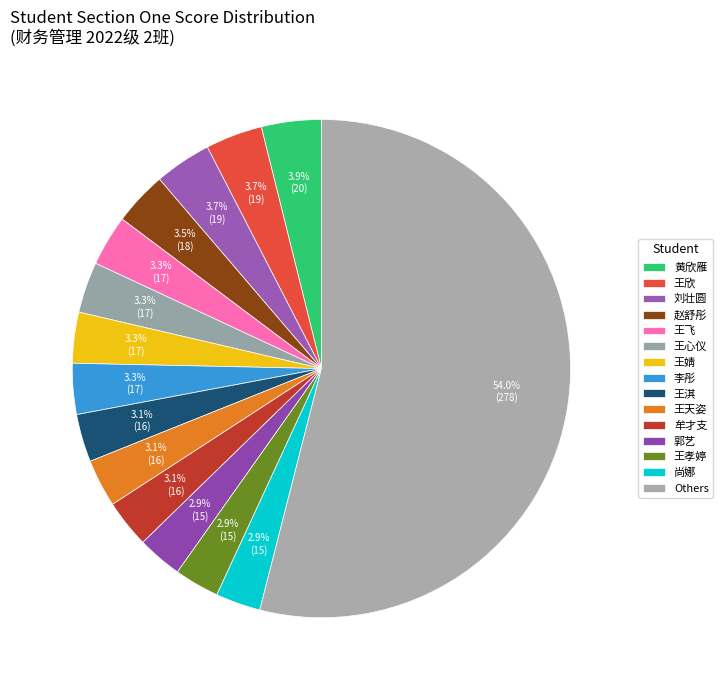

How many segments does this pie chart have?

15